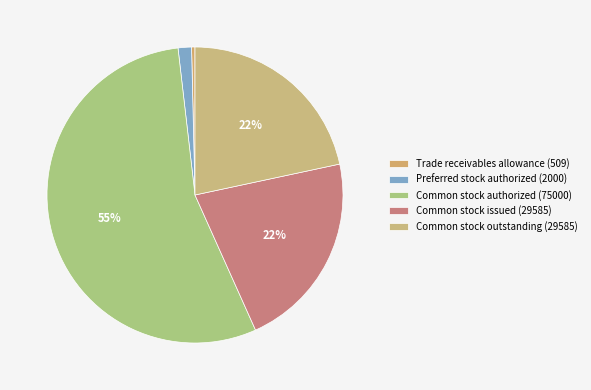

Combined, do Preferred stock authorized (2000) and Common stock outstanding (29585) account for over 50%?

No